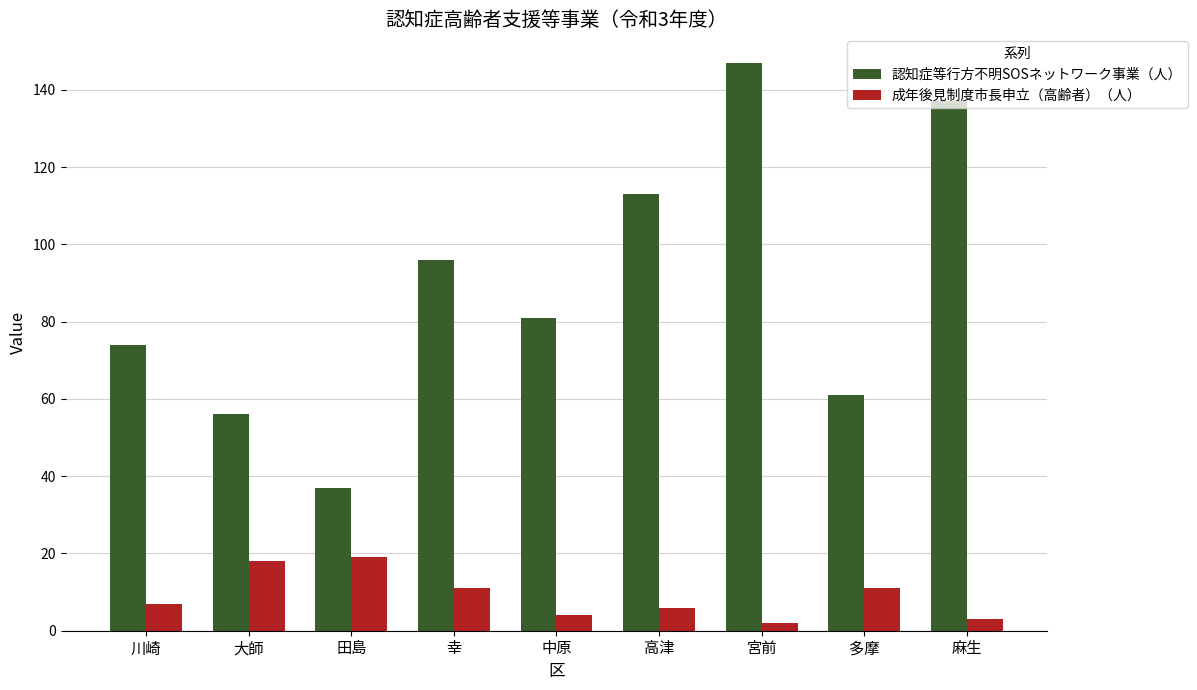

Reading left to right, extract all data points from this chart.

認知症等行方不明SOSネットワーク事業（人）: 74	56	37	96	81	113	147	61	137
成年後見制度市長申立（高齢者）（人）: 7	18	19	11	4	6	2	11	3